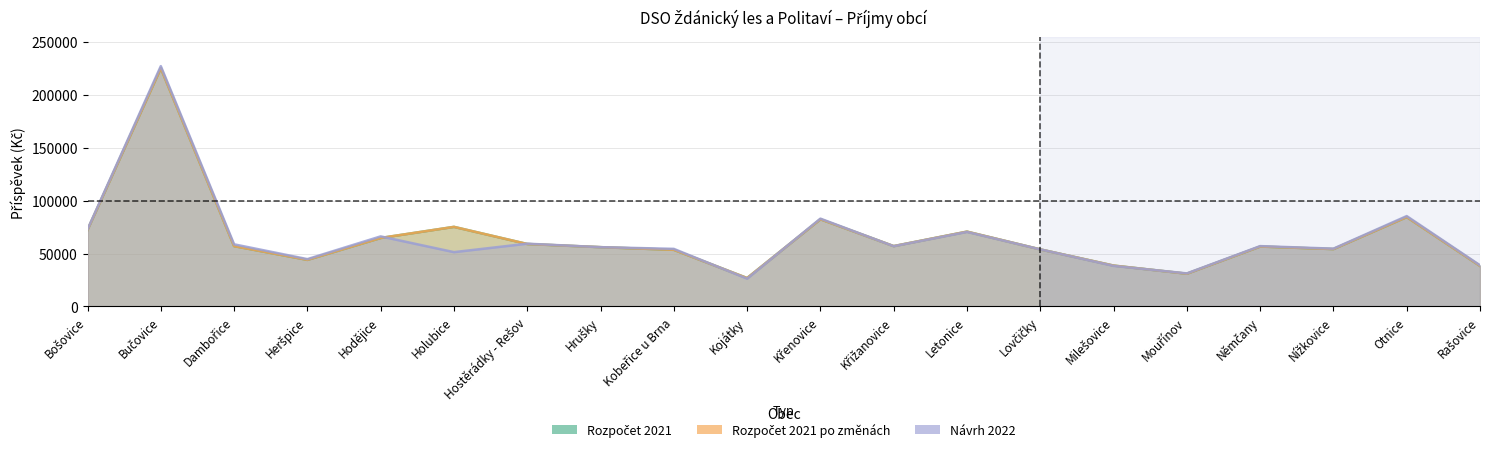

What is the value of the Návrh 2022 point at the 11th from the left?

83000